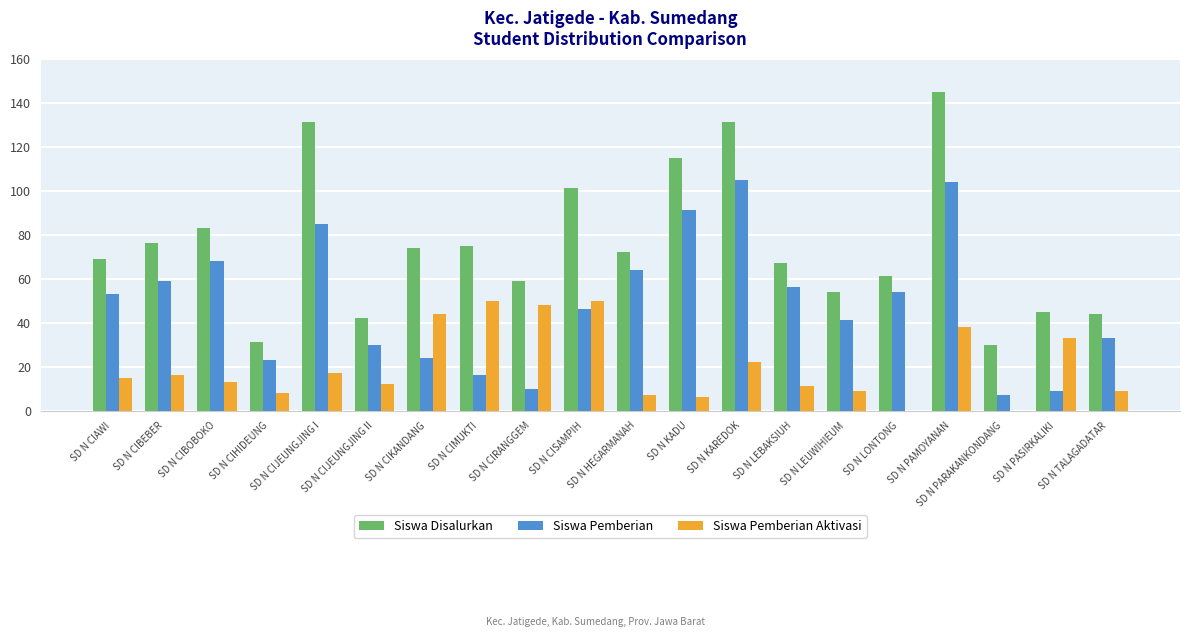

The value of Siswa Disalurkan at SD N KAREDOK is 131. True or false?

True